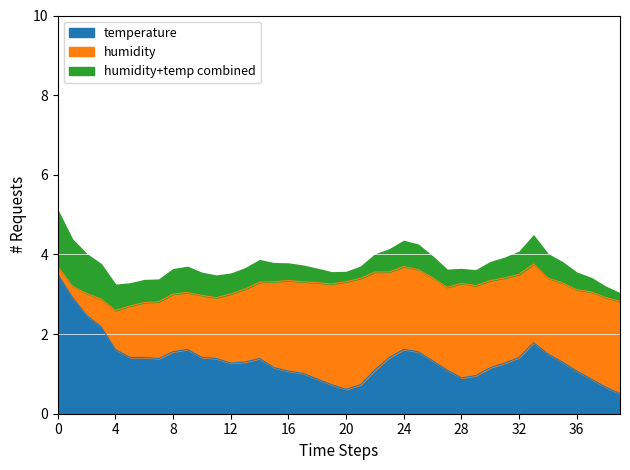

What is the approximate value at 19:53?

2.9